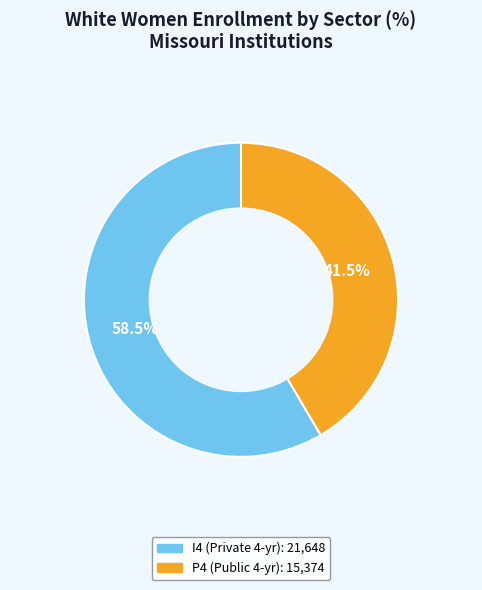

Does any single category account for the majority?

Yes